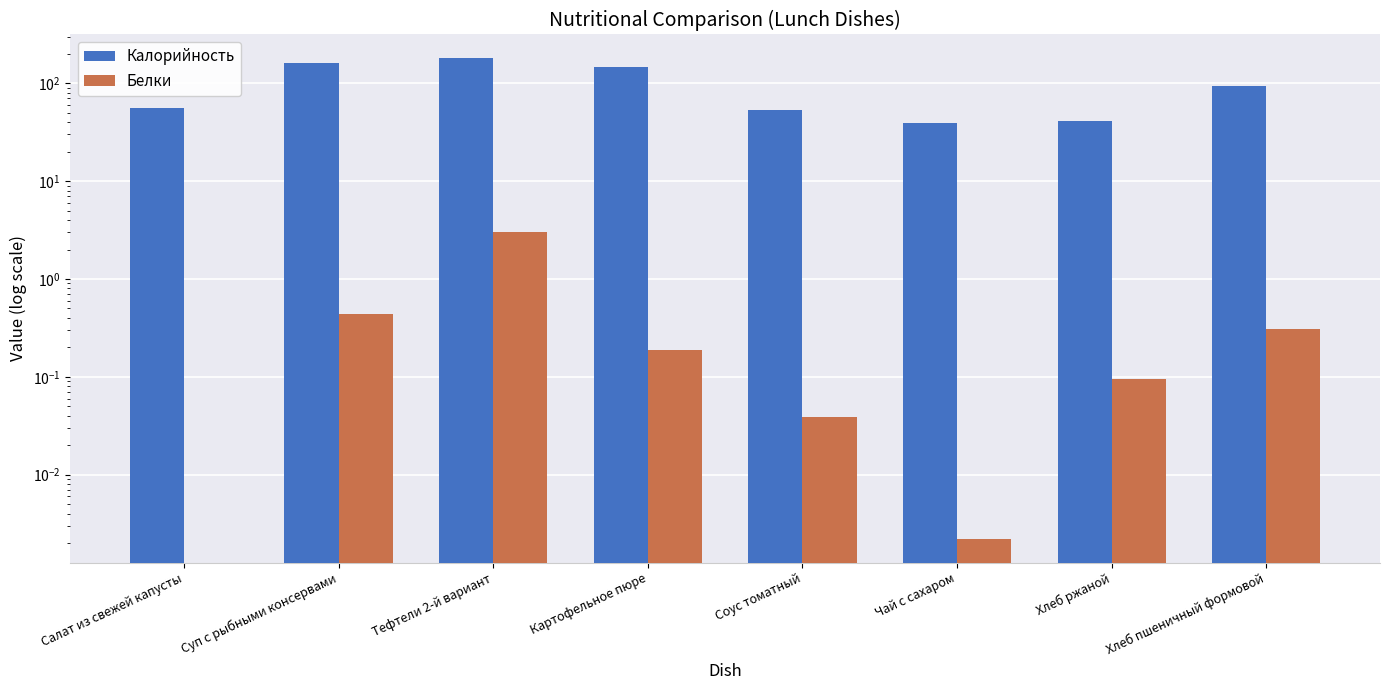

Where does the Калорийность series first go above 93?

Суп с рыбными консервами